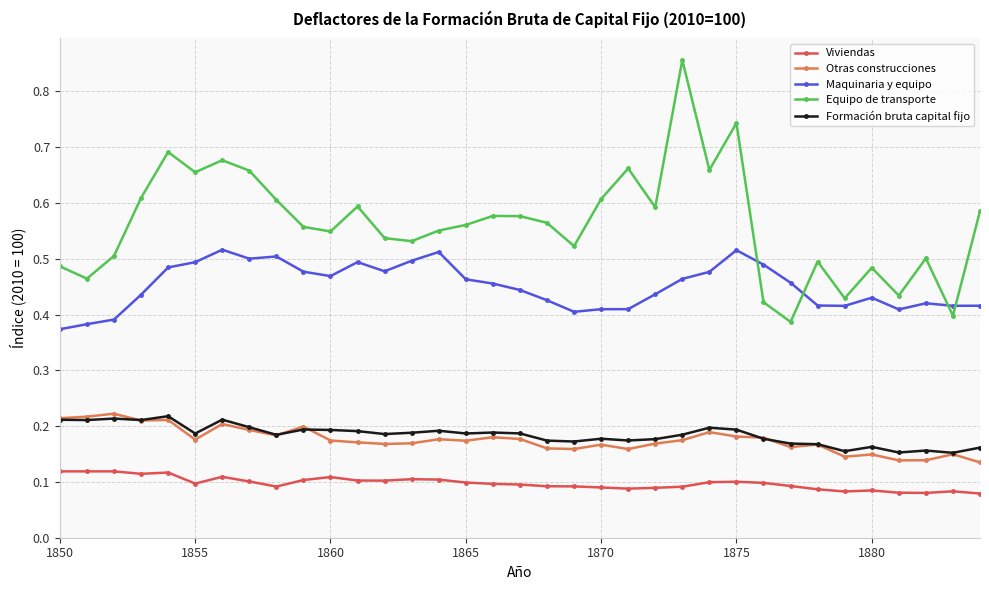

In Otras construcciones, how many points are lower than both neighbors (excluding endpoints)?

10